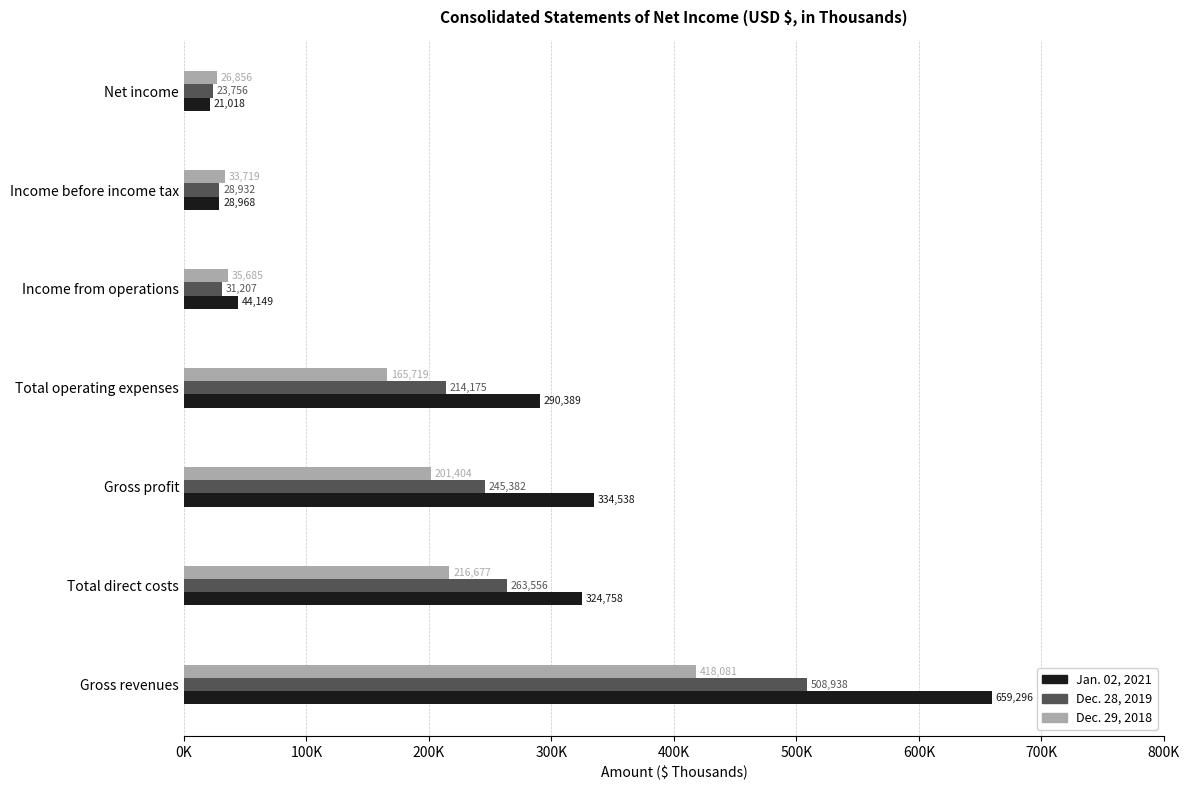

What is the value of the Dec. 28, 2019 bar at the 1st from the left?

508938